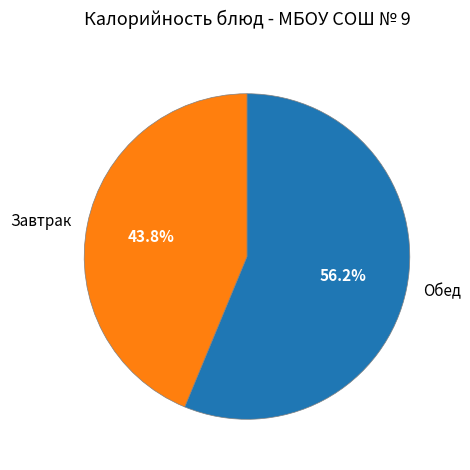

What is the largest slice in the pie chart?

Обед